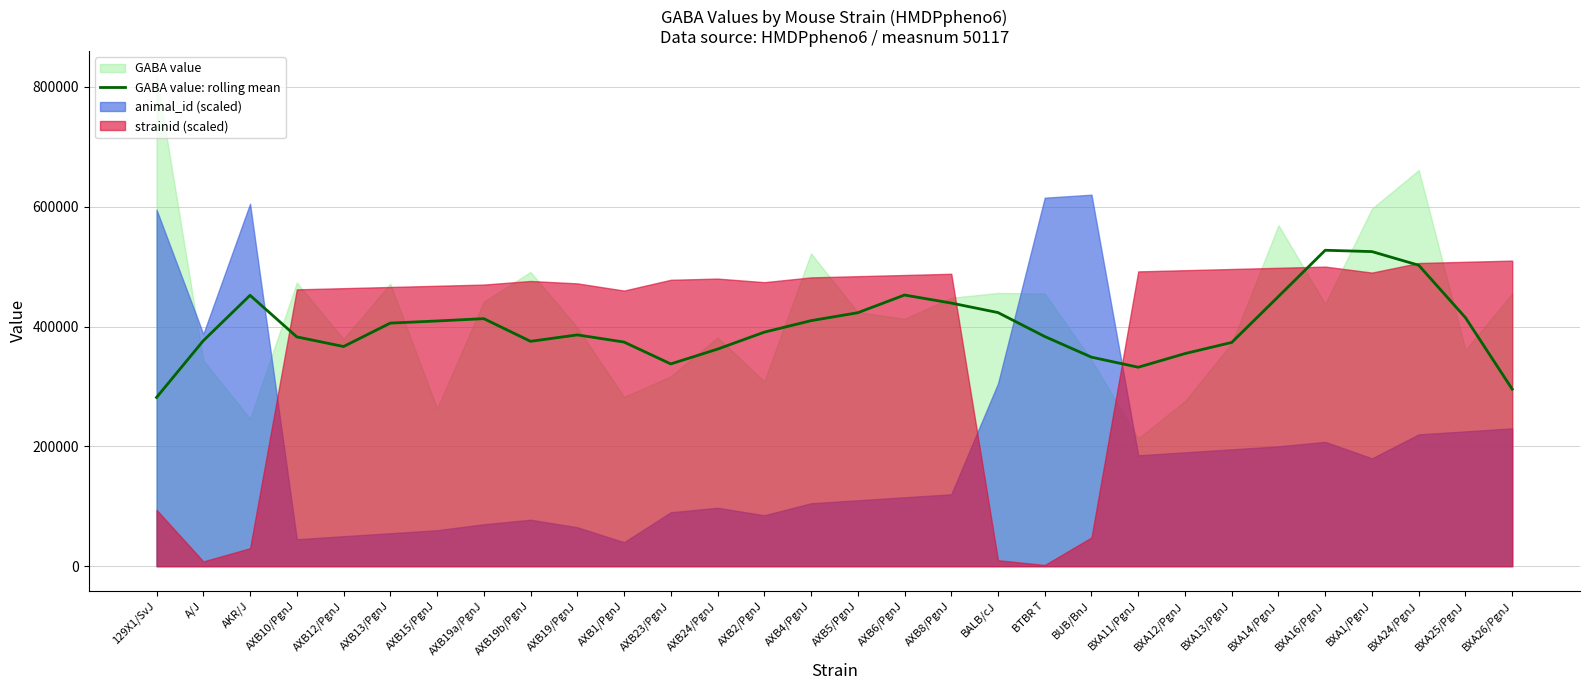

What is the label of the 28th point from the left?

BXA24/PgnJ